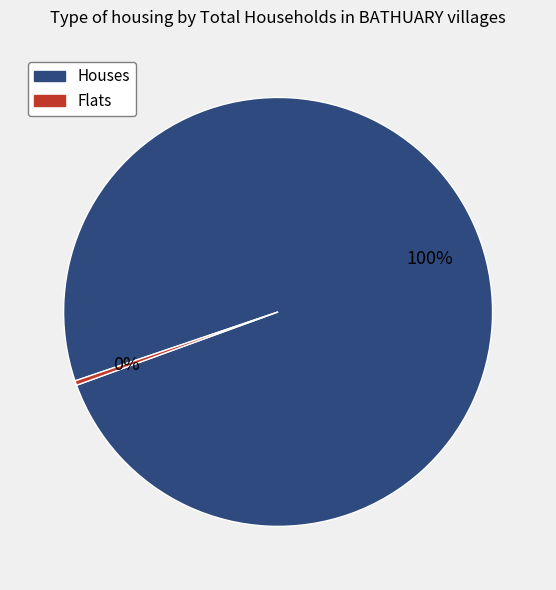

Is there a majority slice in this chart?

Yes